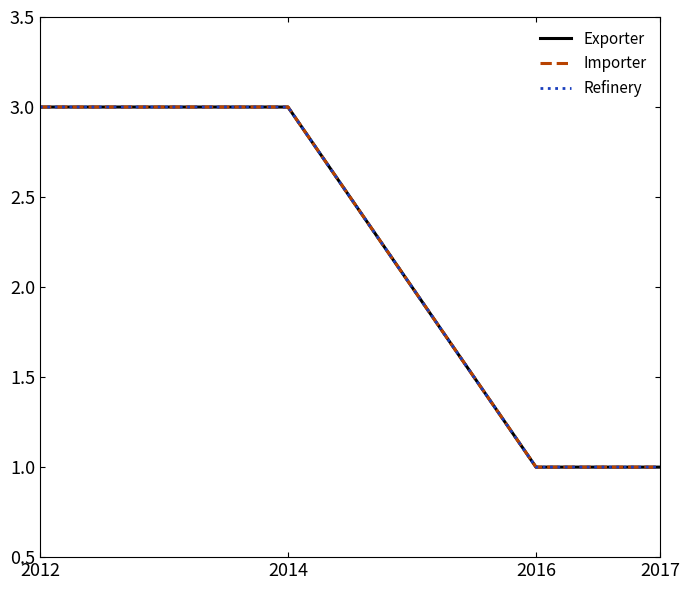

True or false: Exporter and Importer intersect in this chart.

False